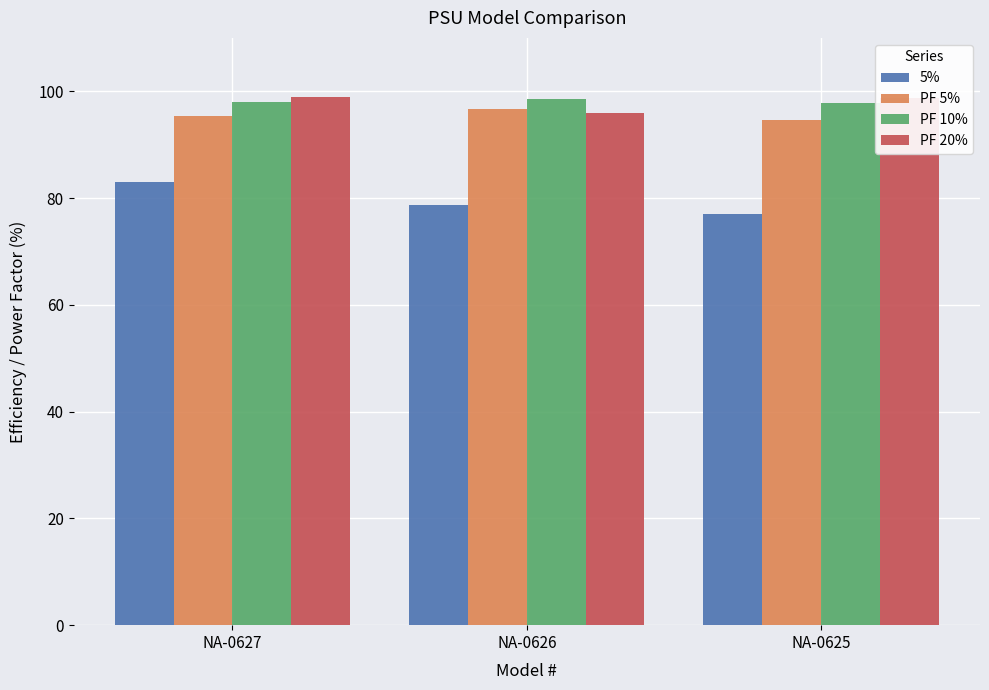

True or false: PF 20% has a value of 53.2 at NA-0625.

False